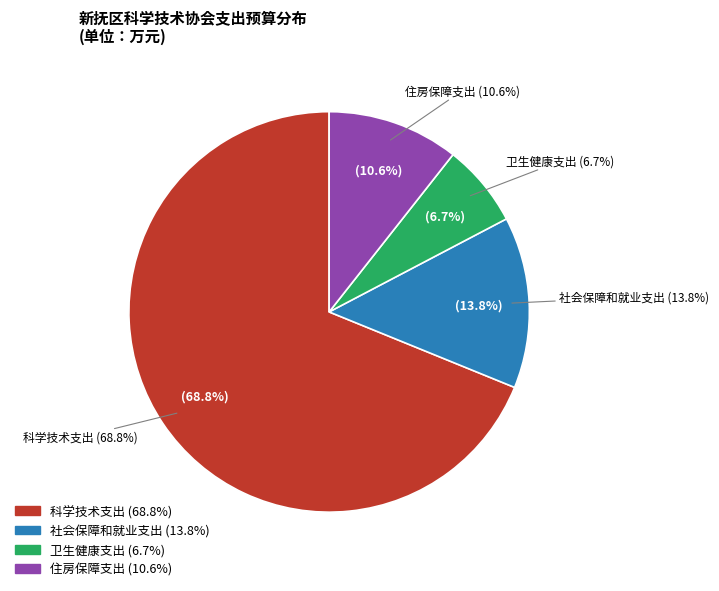

To the nearest percent, what is the difference between the 住房保障支出 and 社会保障和就业支出 slice percentages?

3%